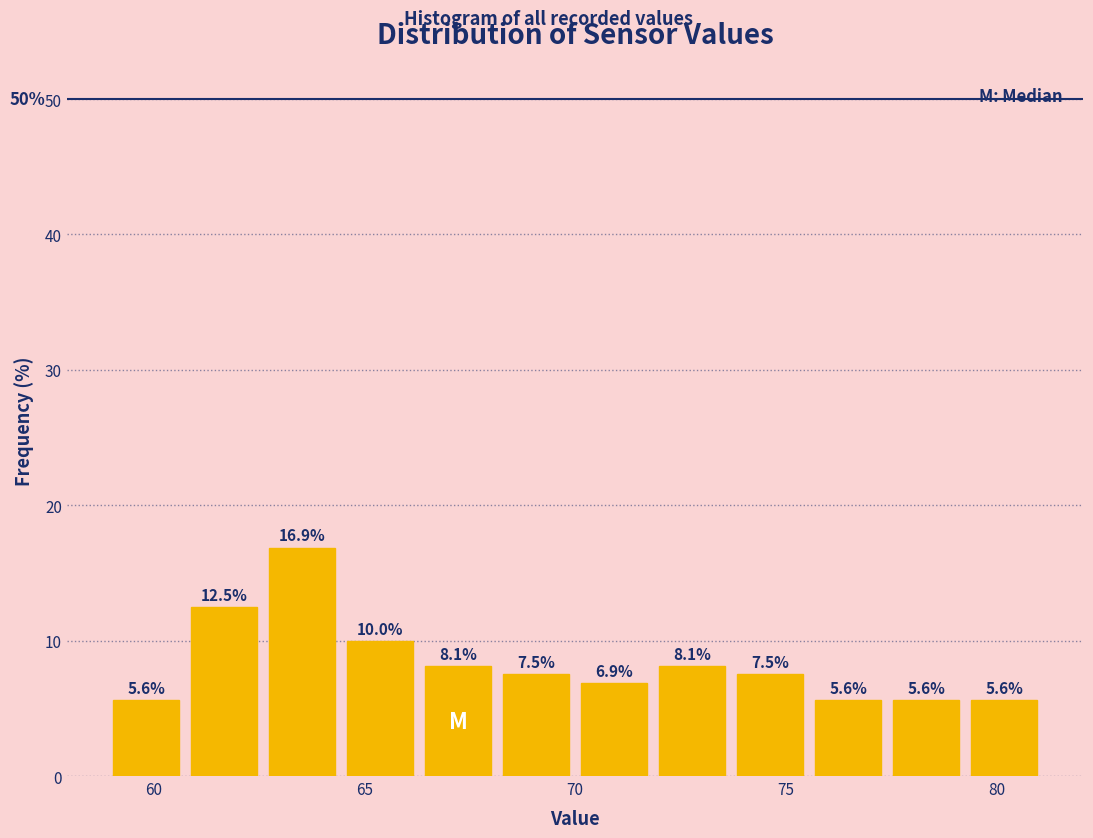

Around what value on the x-axis is the tallest bar? Give the approximate position of its centre, as read against the axis.

63.5